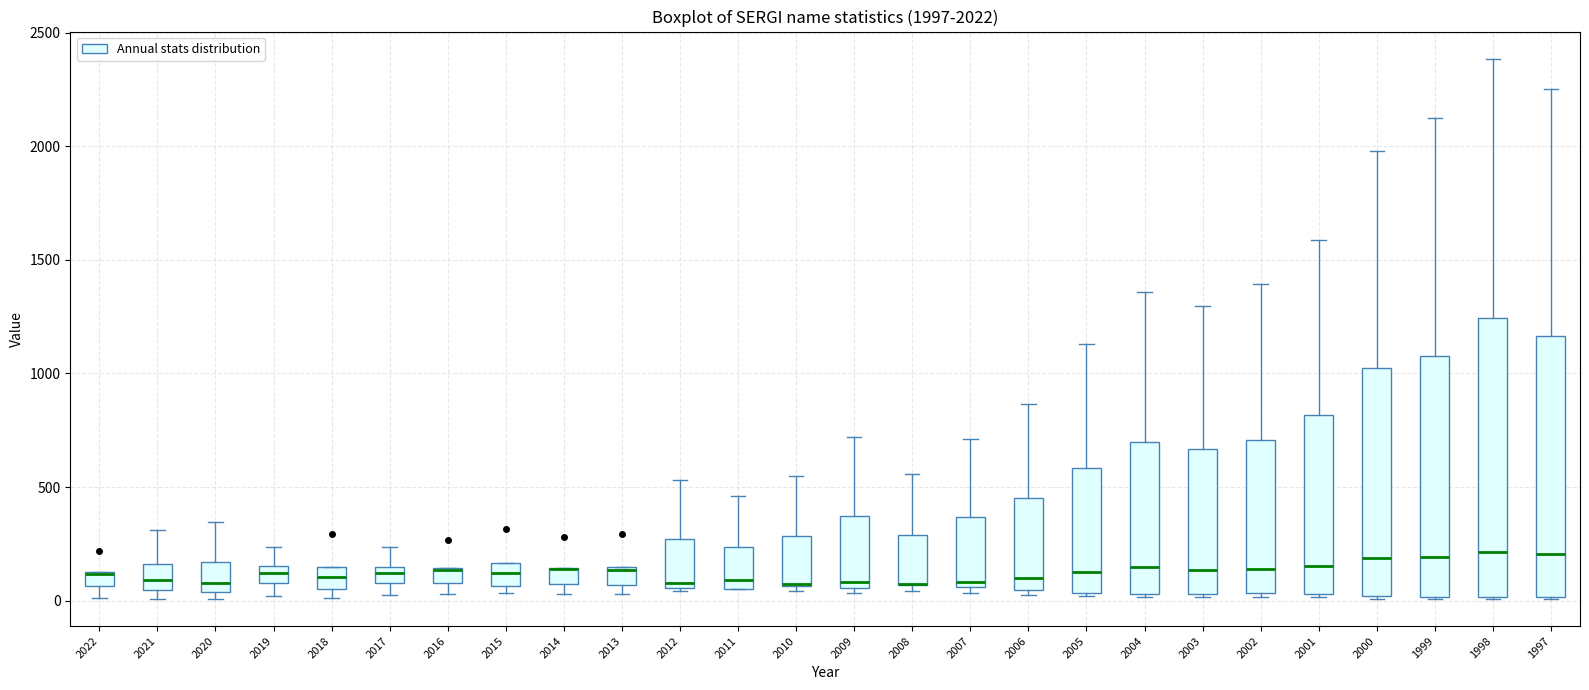

Which box is the tallest, from its lower edge to its upper edge?

1998